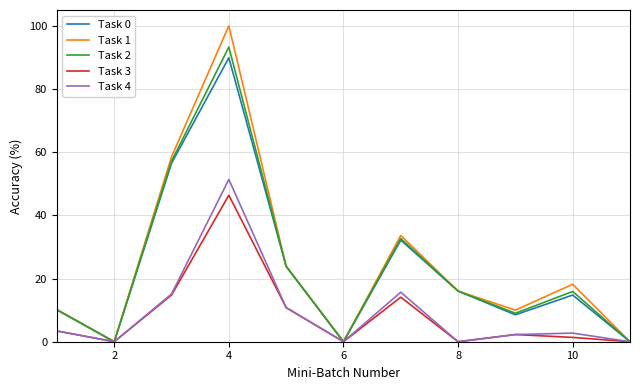

Which series has the largest range (max minus min)?

Task 1